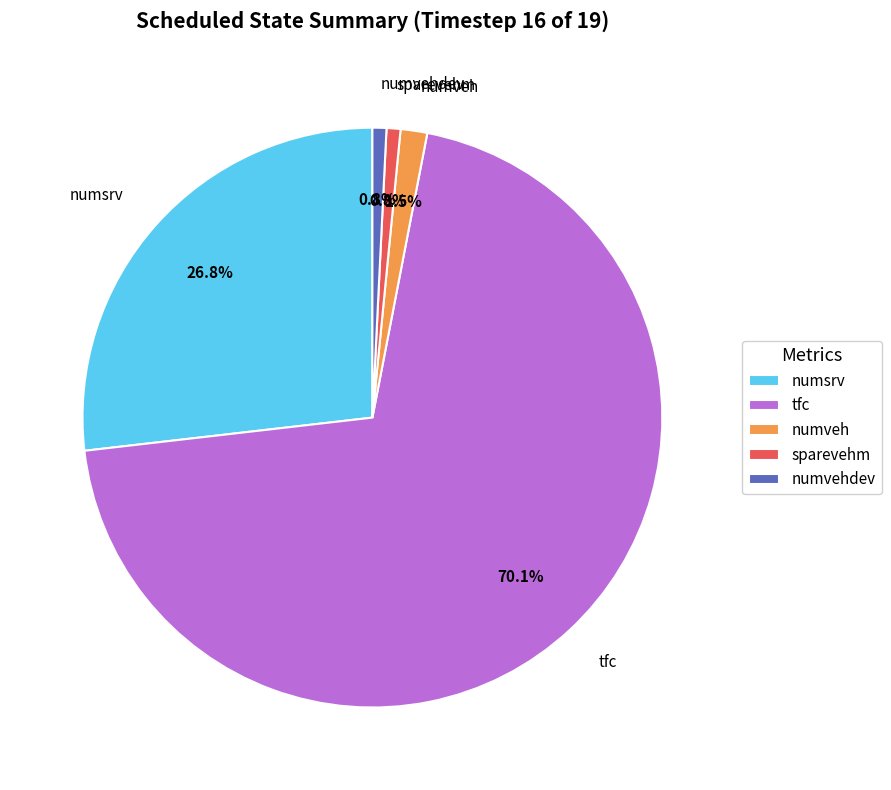

To the nearest percent, what is the average slice percentage?

20%